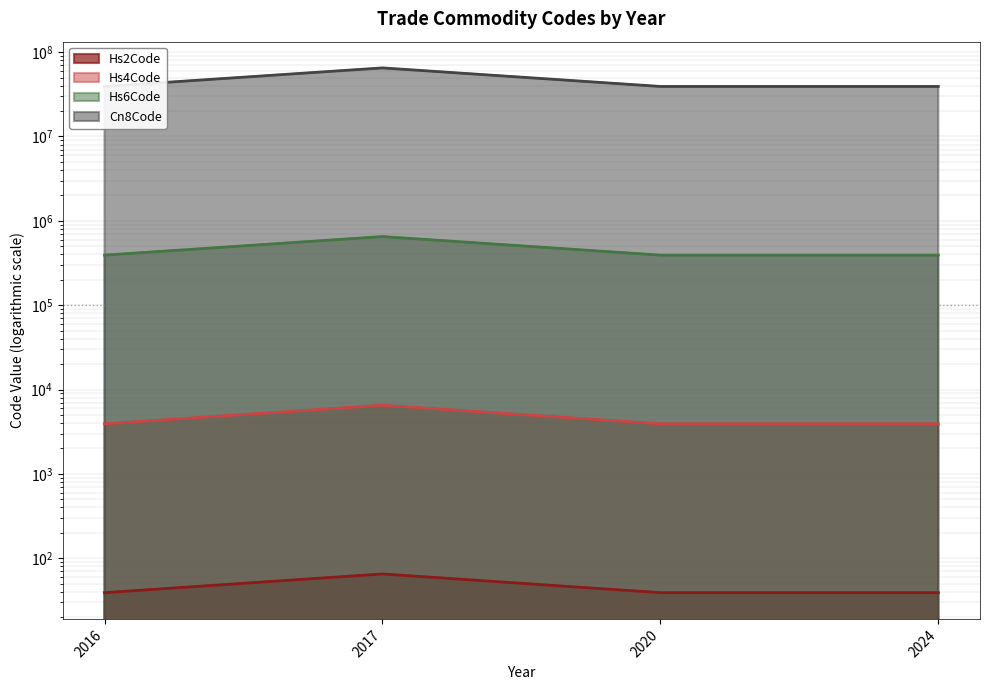

True or false: Hs2Code has a value of 20 at 2016.

False